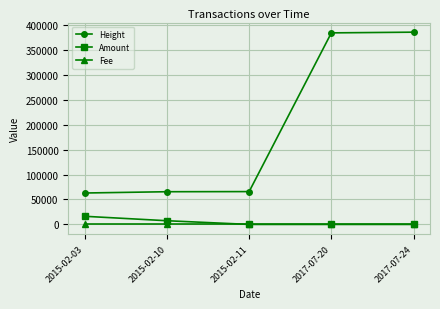

Is the value of Amount at 2017-07-20 greater than the value of Height at 2015-02-03?

No